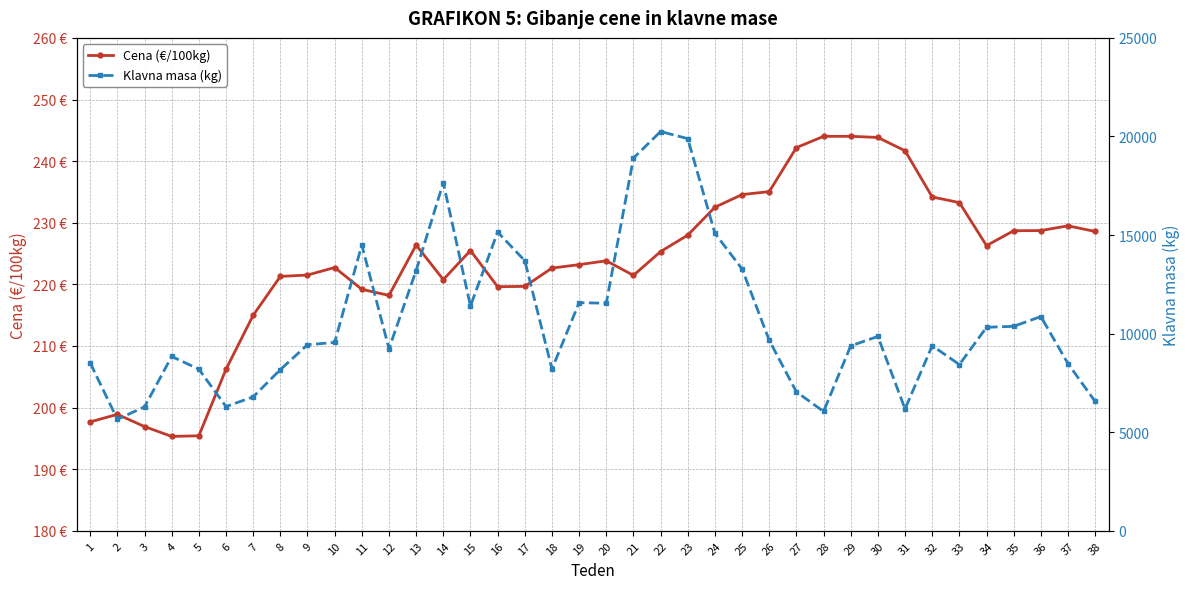

What are all the series names shown in the legend?

Cena (€/100kg), Klavna masa (kg)